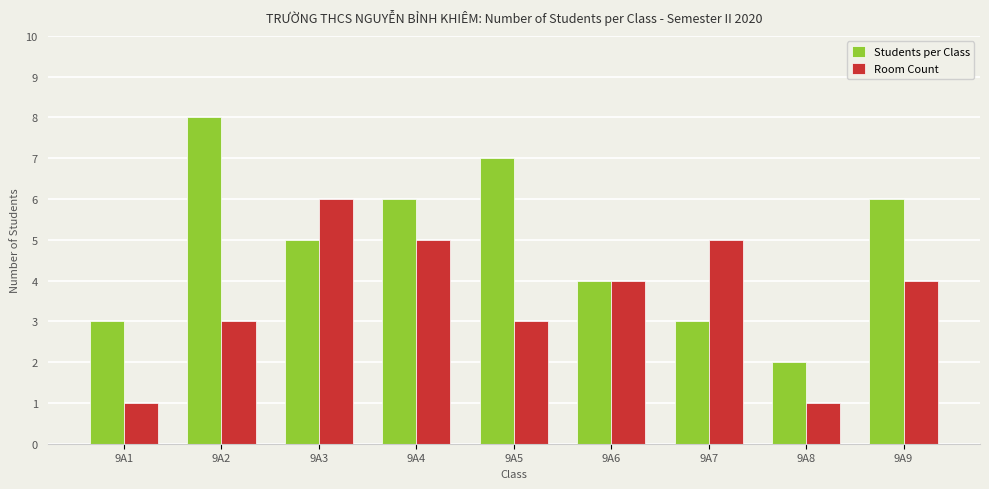

Which category has the highest value in the Room Count series?

9A3